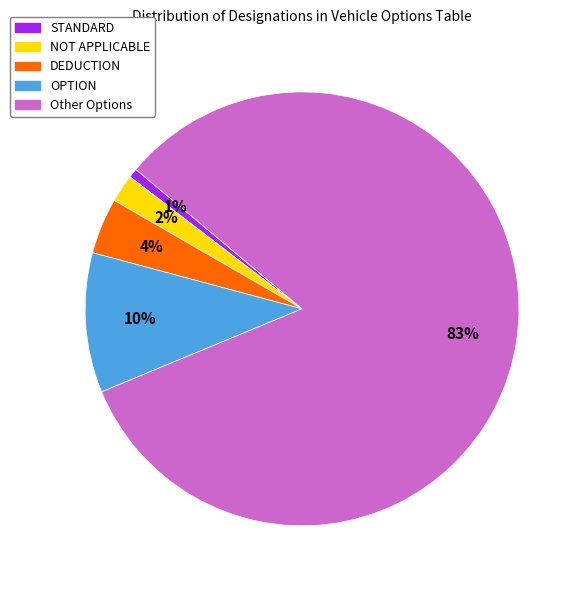

Is it true that Other Options is 72% of the pie?

False